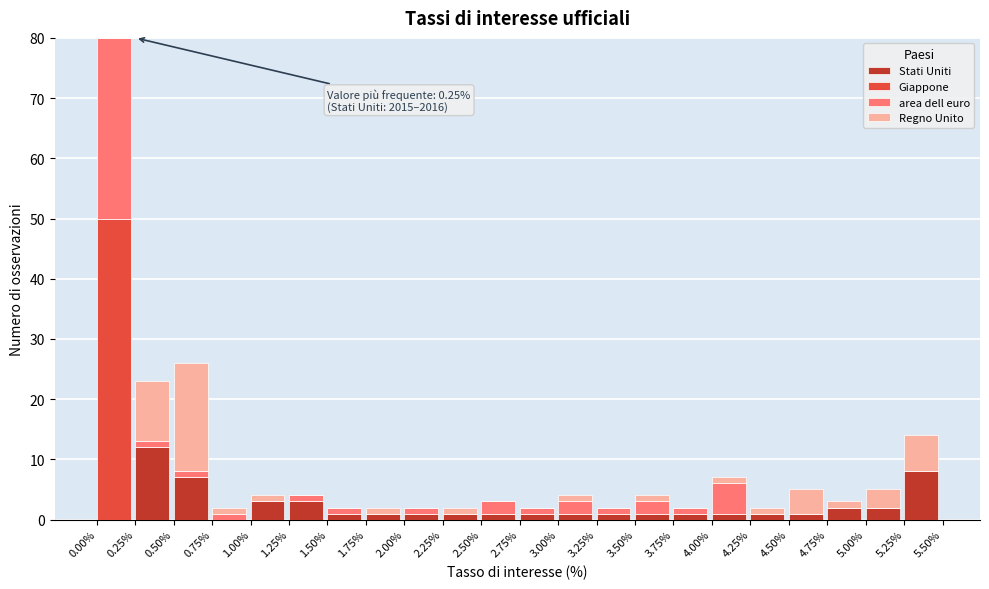

True or false: Stati Uniti has a value of 1 at 2.50%.

True